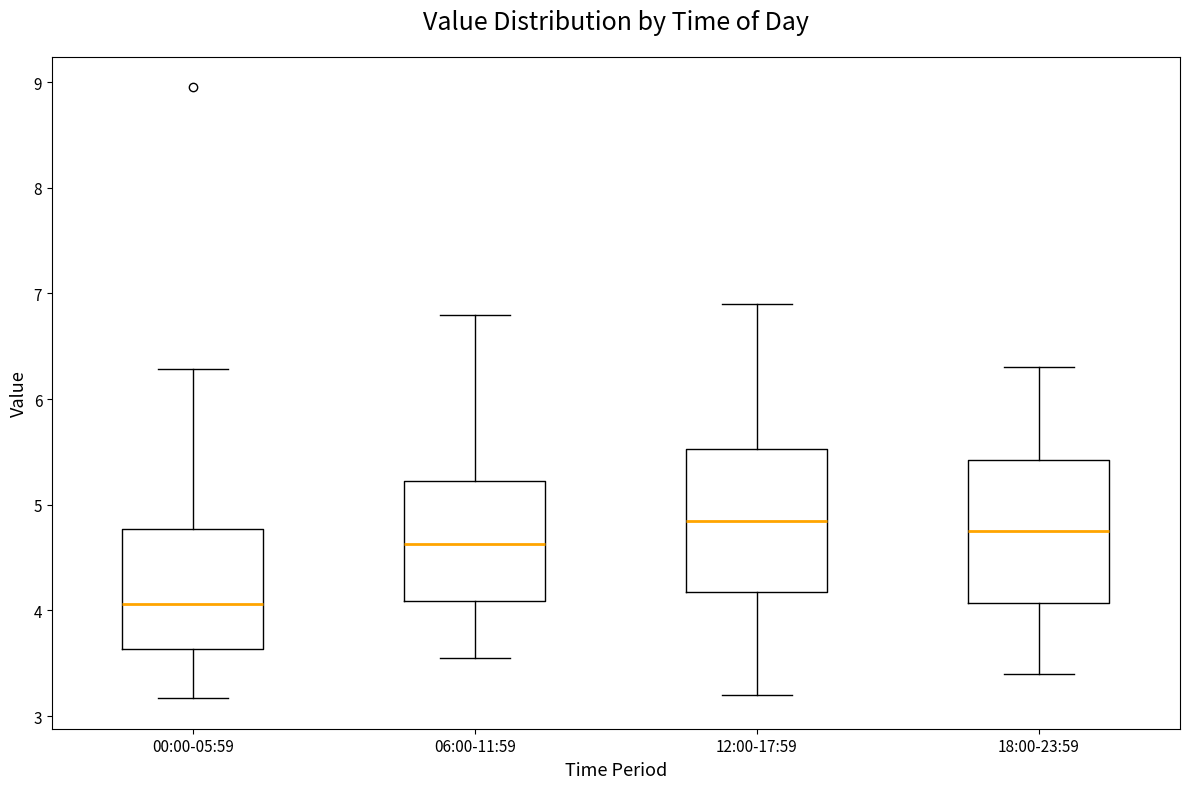

Reading left to right, read every box against the y-axis: the position of its median line, the range the box covers, and the ends of its whiskers. The values are not printed on the chart, so give them approximately, as read against the axis.

00:00-05:59: median 4.1, box 3.6 to 4.8, whiskers 3.2 to 6.3
06:00-11:59: median 4.6, box 4.1 to 5.2, whiskers 3.6 to 6.8
12:00-17:59: median 4.9, box 4.2 to 5.5, whiskers 3.2 to 6.9
18:00-23:59: median 4.8, box 4.1 to 5.4, whiskers 3.4 to 6.3